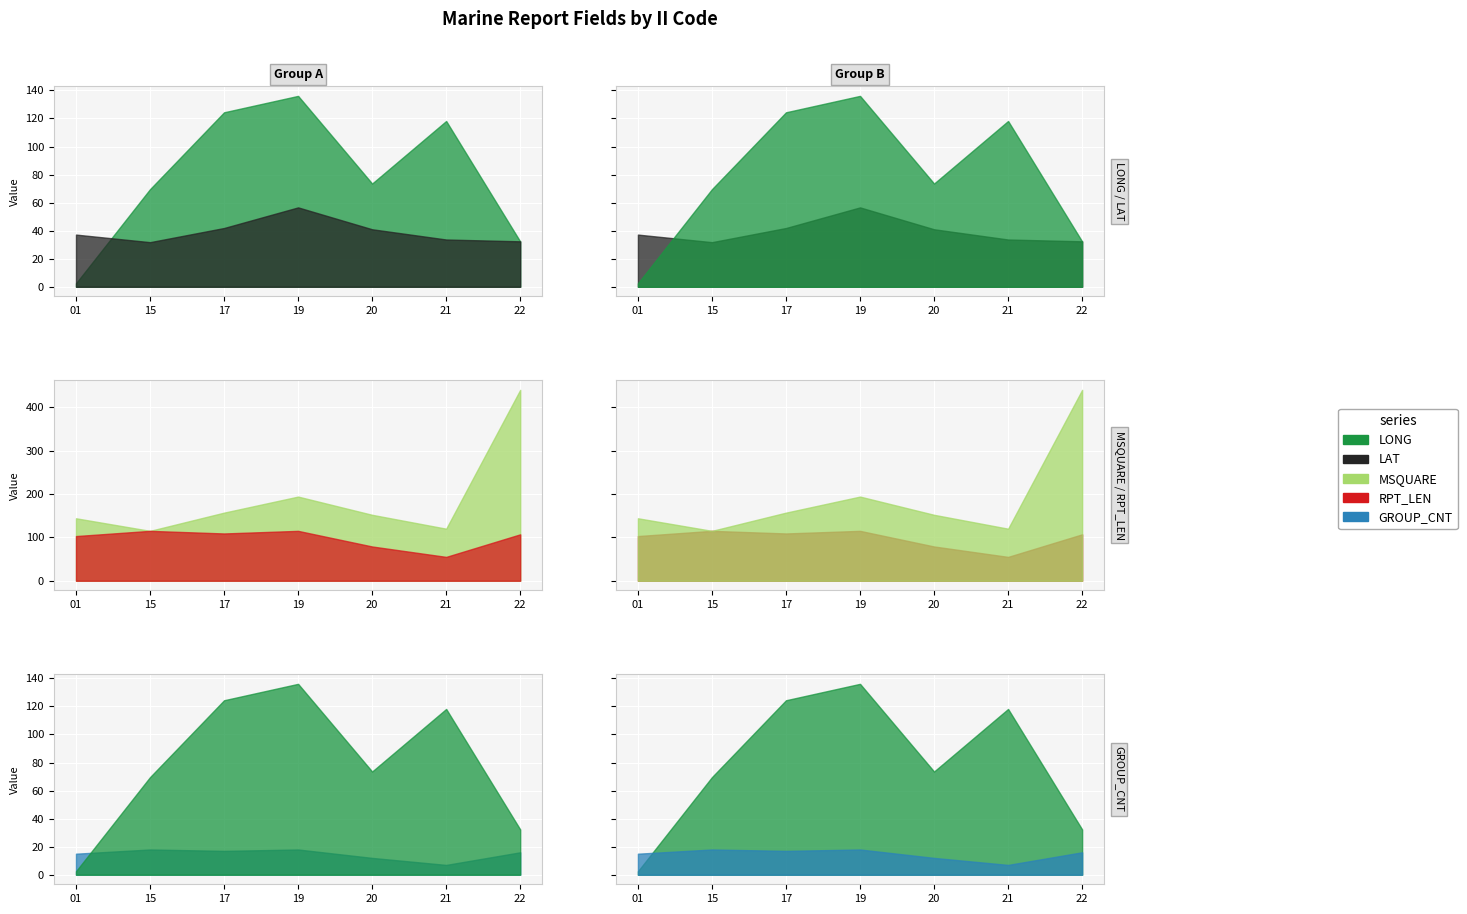

At which label is GROUP_CNT closest to 12?

20